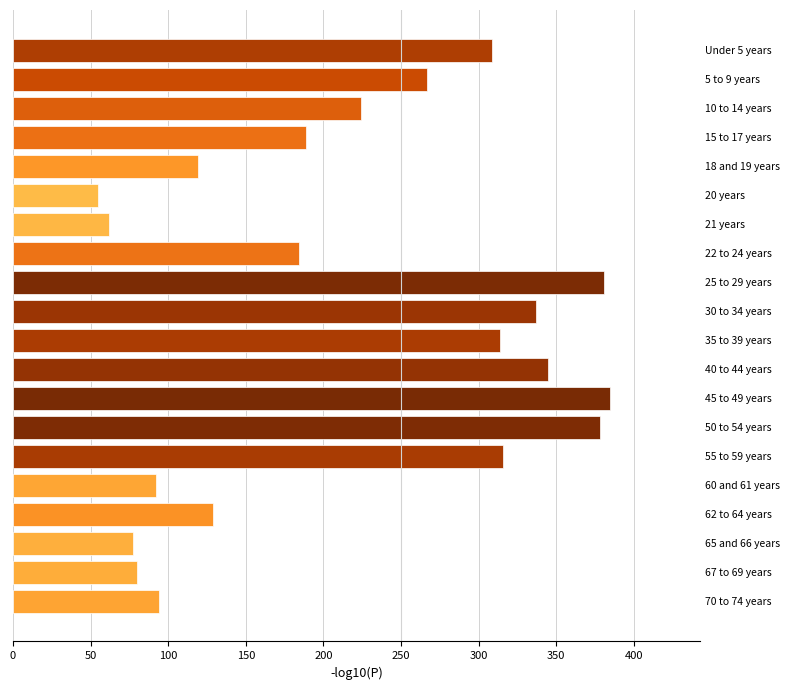

What is the smallest value displayed?

55